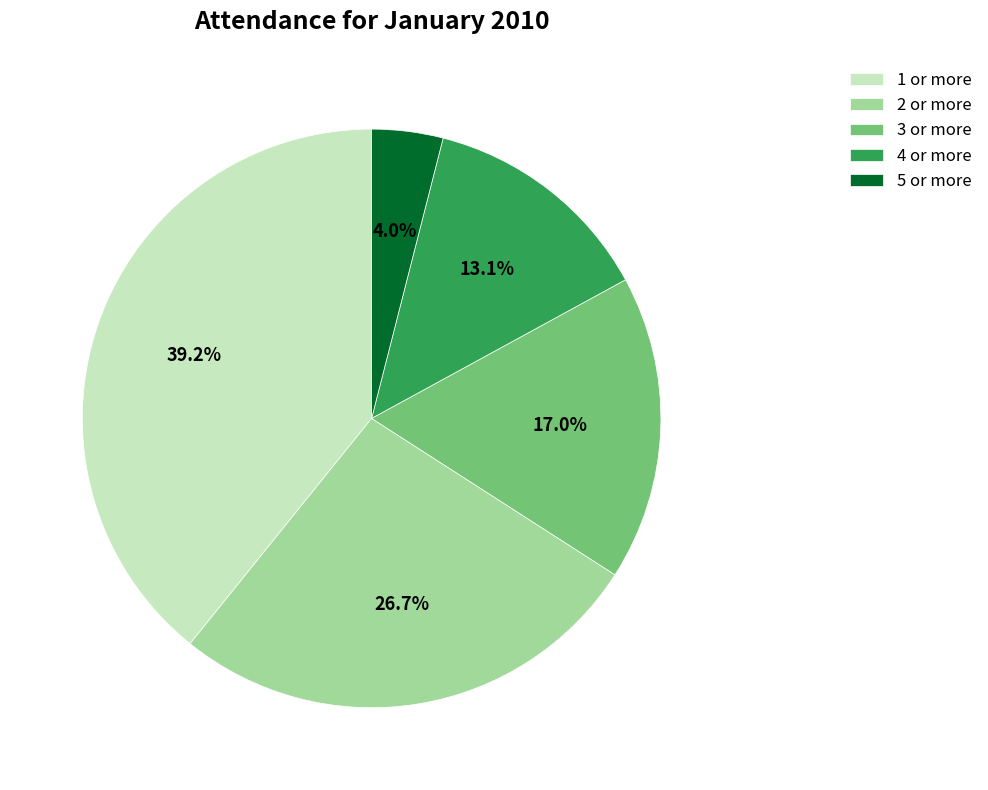

Is the sum of 4 or more and 5 or more greater than half?

No